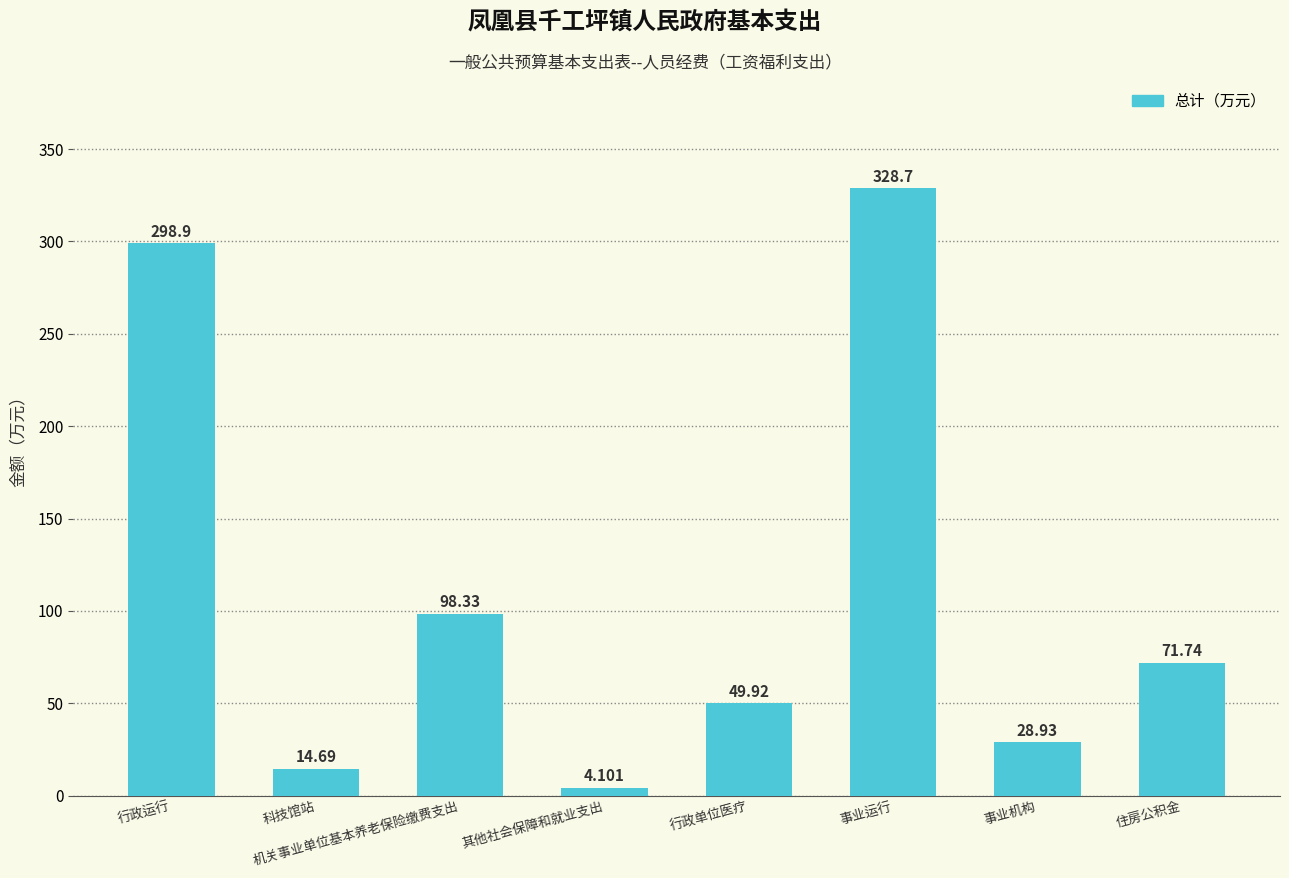

What is the change in value from 科技馆站 to 行政单位医疗?

+35.2